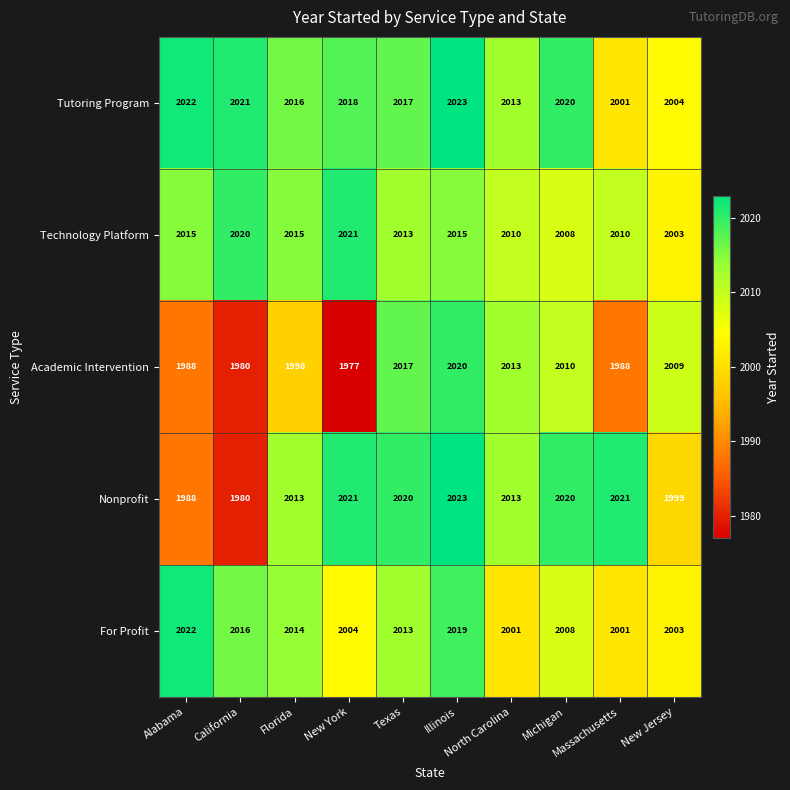

What is the maximum value shown in the chart?

2023